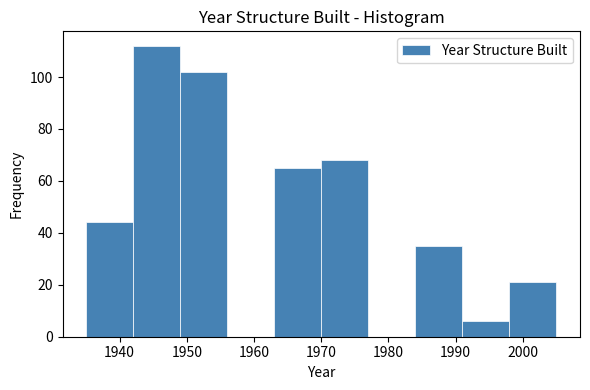

Reading left to right, list every bar in this chart as the range it spans on the x-axis followed by its height. The values are not printed on the chart, so give them approximately, as read against the axis.

1935 to 1942: 44
1942 to 1949: 112
1949 to 1956: 102
1956 to 1963: 0
1963 to 1970: 66
1970 to 1977: 68
1977 to 1984: 0
1984 to 1991: 36
1991 to 1998: 6
1998 to 2005: 22